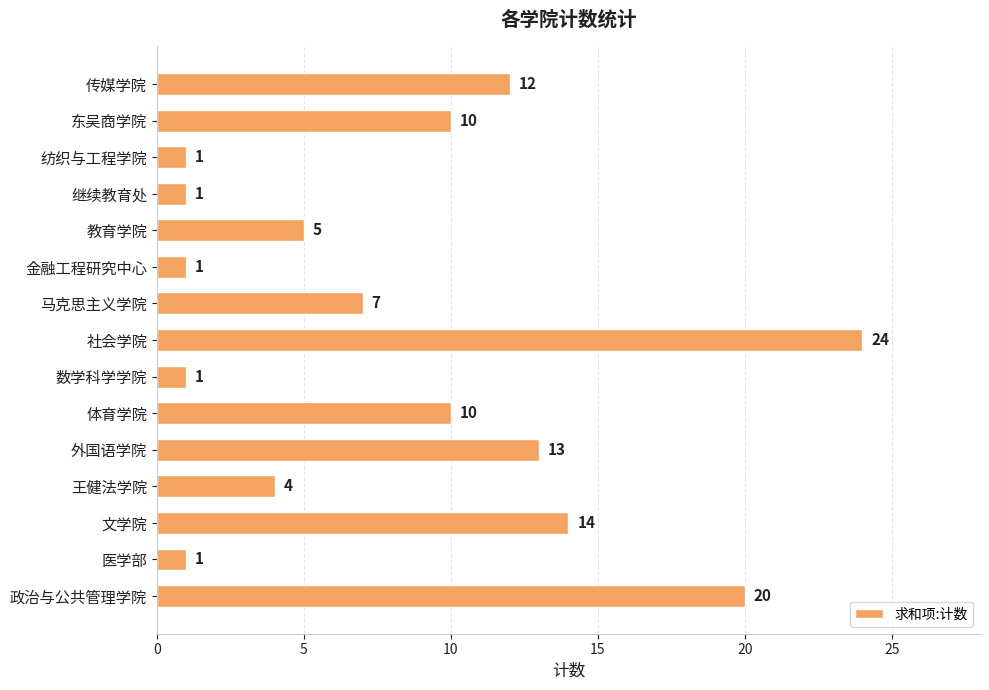

What is the change in value from 数学科学学院 to 政治与公共管理学院?

+19